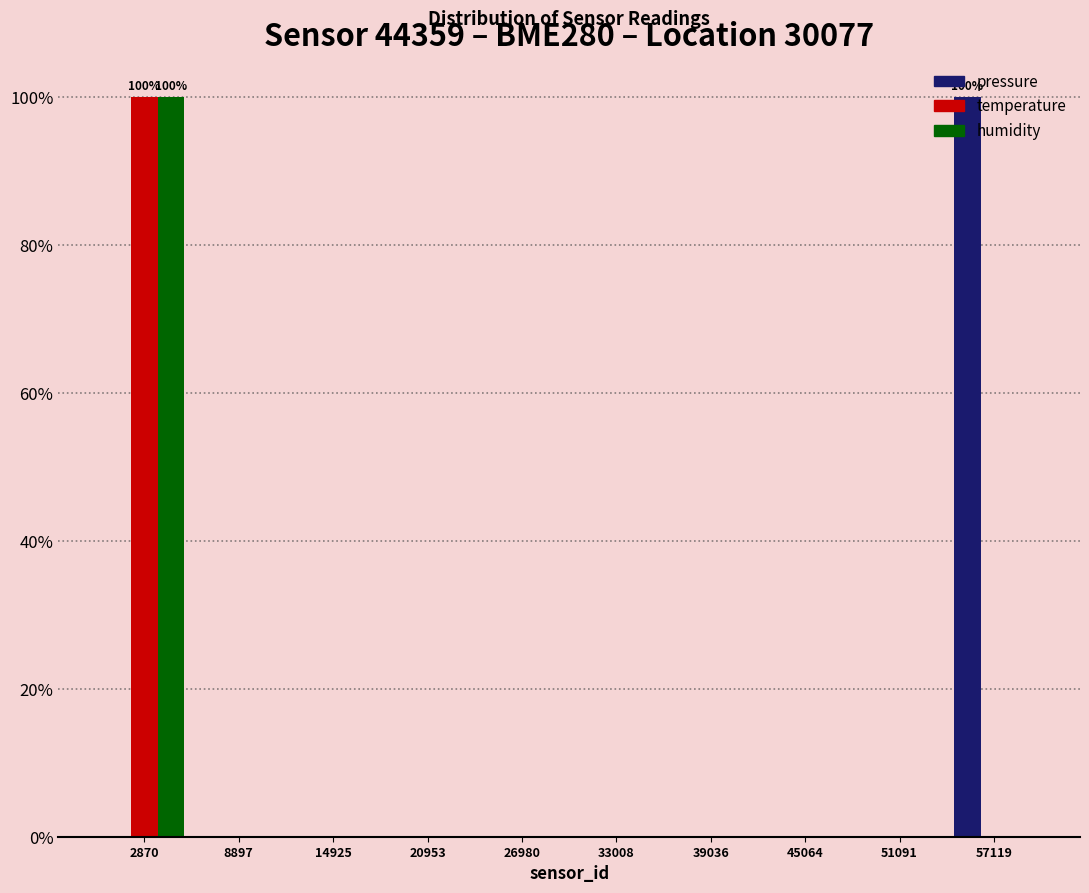

In the humidity series, which range on the x-axis has the tallest bar?

0 to 6000